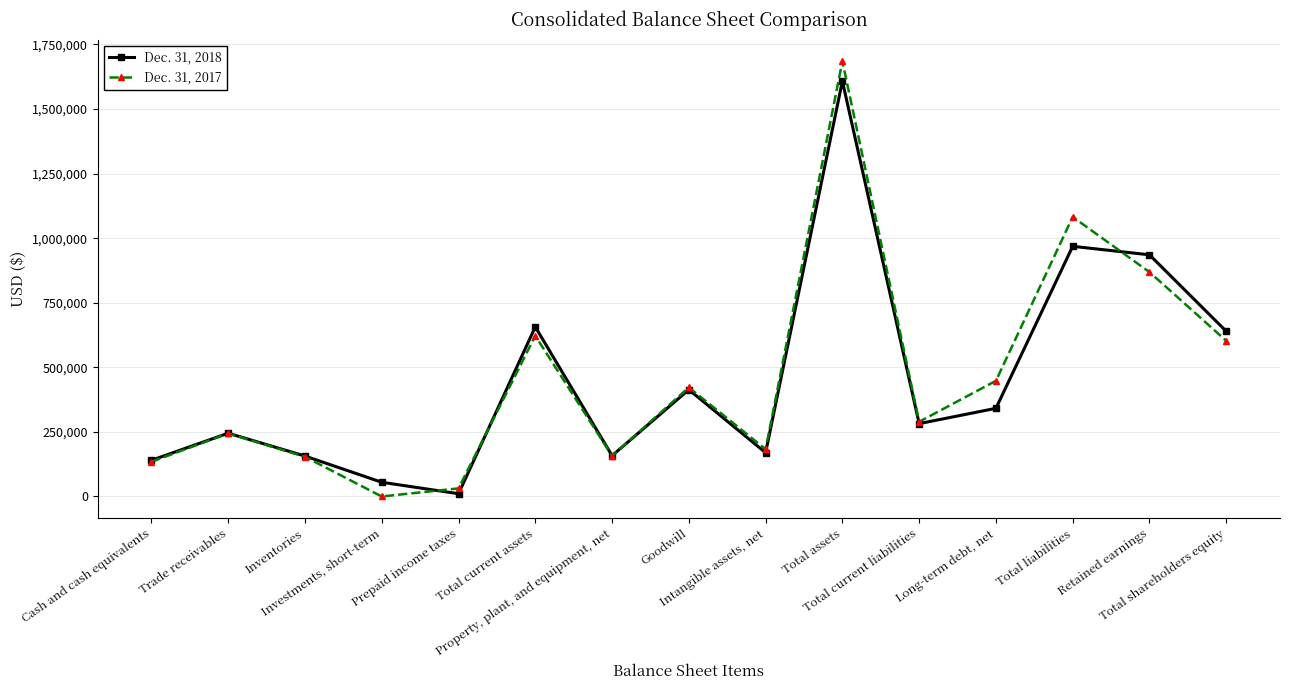

What is the spread (max minus min) of values at Long-term debt, net?

106521